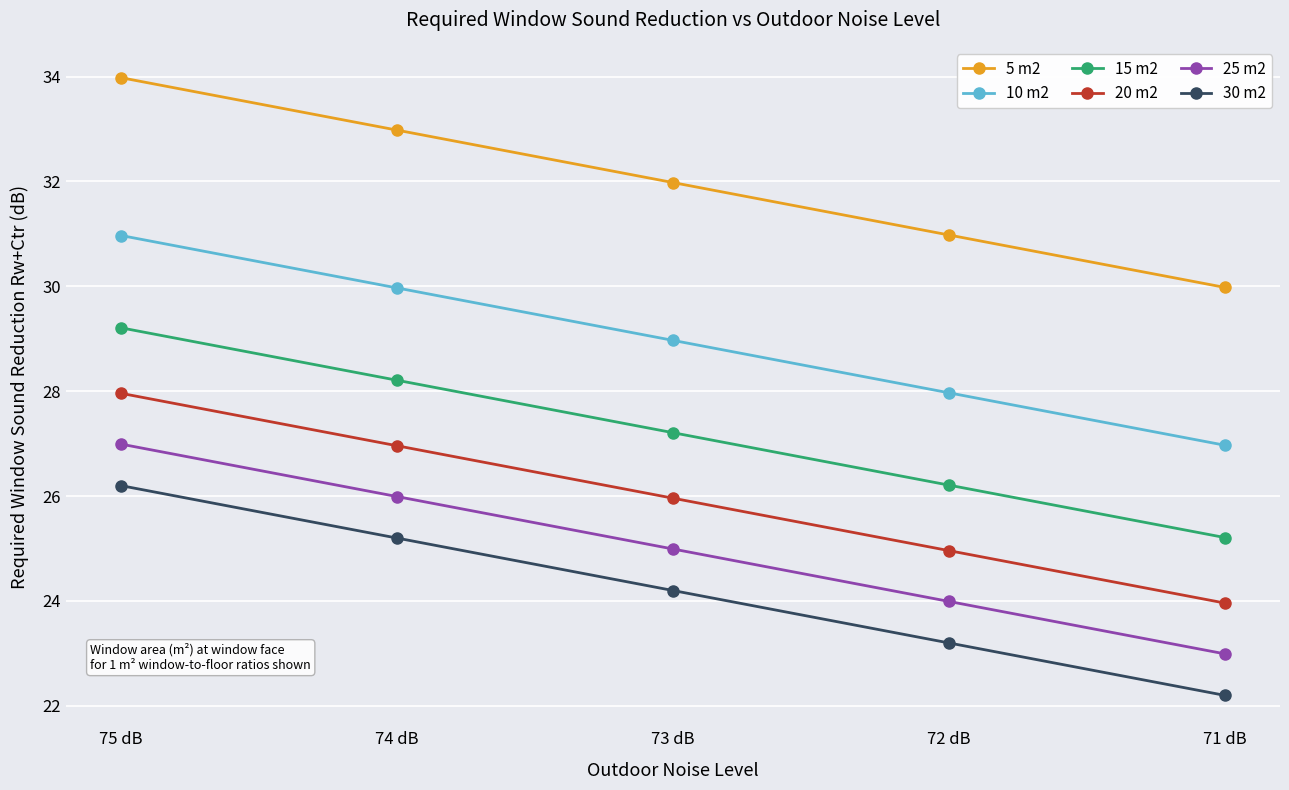

Which series has the largest total across all categories?

5 m2